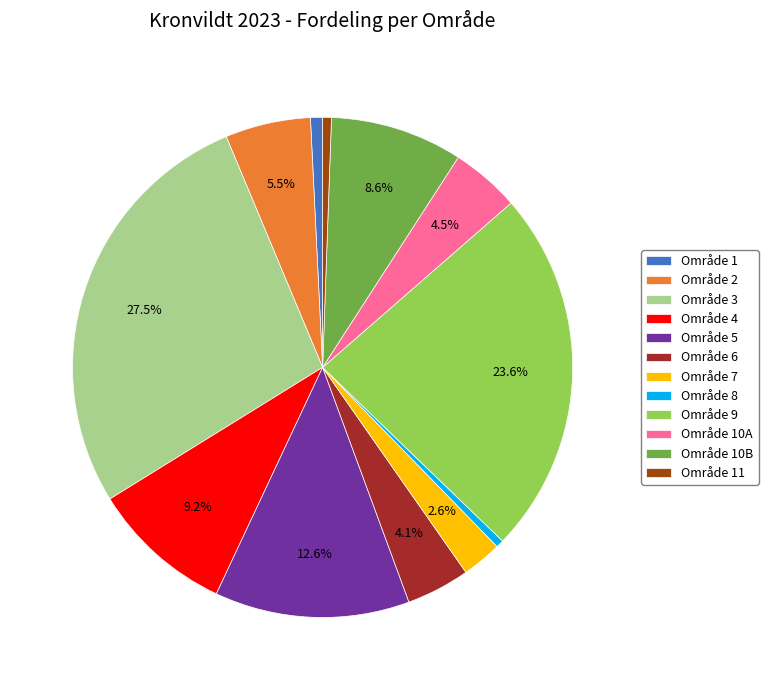

How many slices are in this pie chart?

12